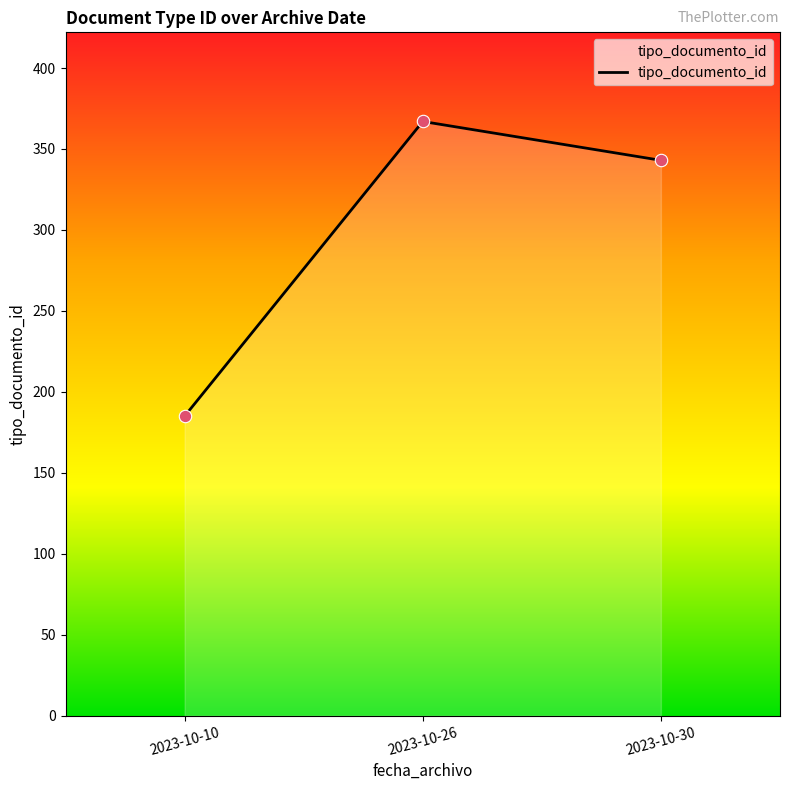

What is the change in value from 2023-10-10 to 2023-10-30?

+158